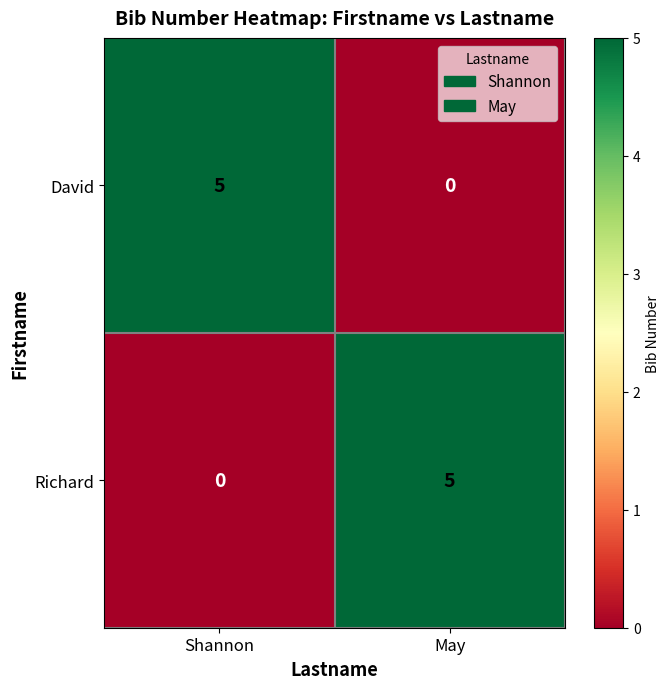

Reading left to right, what are all the values shown in this chart?

David: 5	0
Richard: 0	5